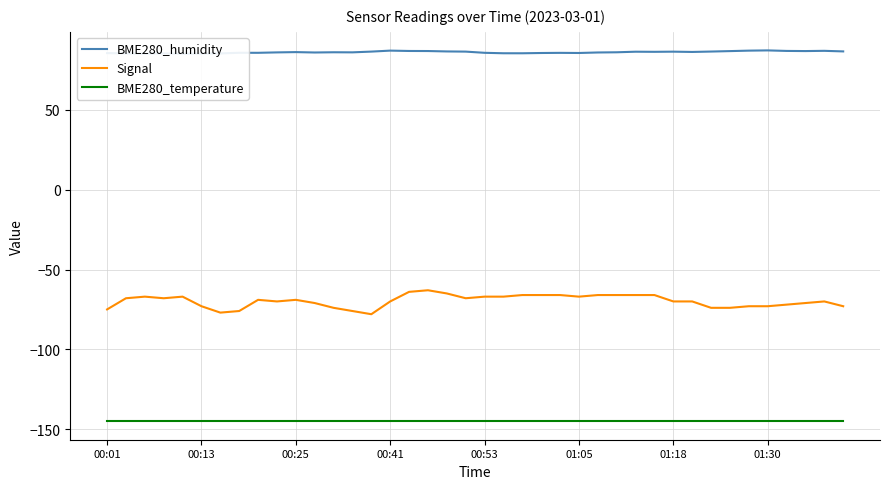

List the series in order of their peak value, highest first.

BME280_humidity, Signal, BME280_temperature